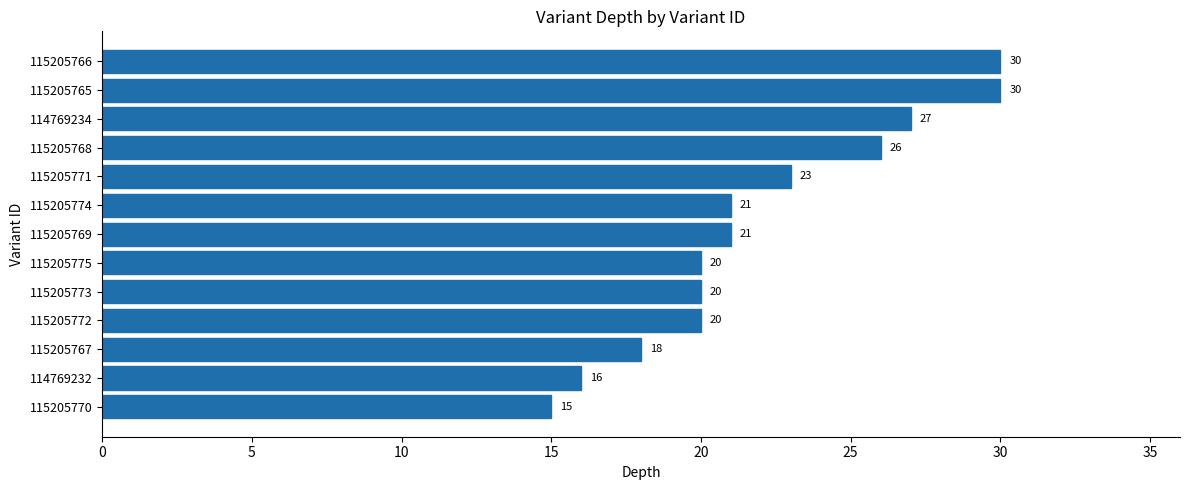

True or false: the data shows 6 at 114769234.

False